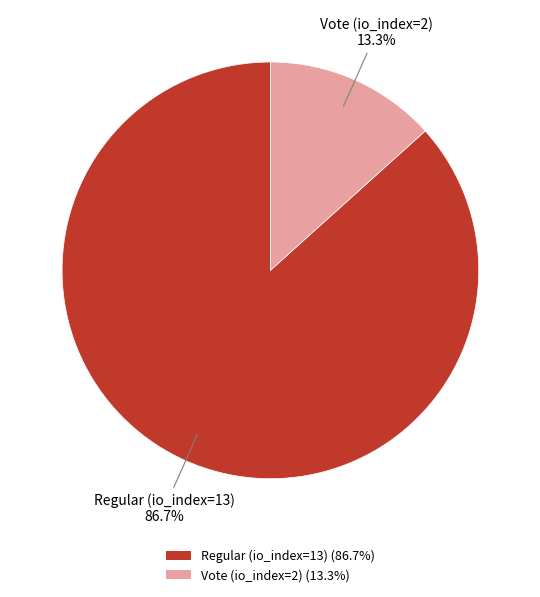

Between Regular (io_index=13) (86.7%) and Vote (io_index=2) (13.3%), which is larger?

Regular (io_index=13) (86.7%)